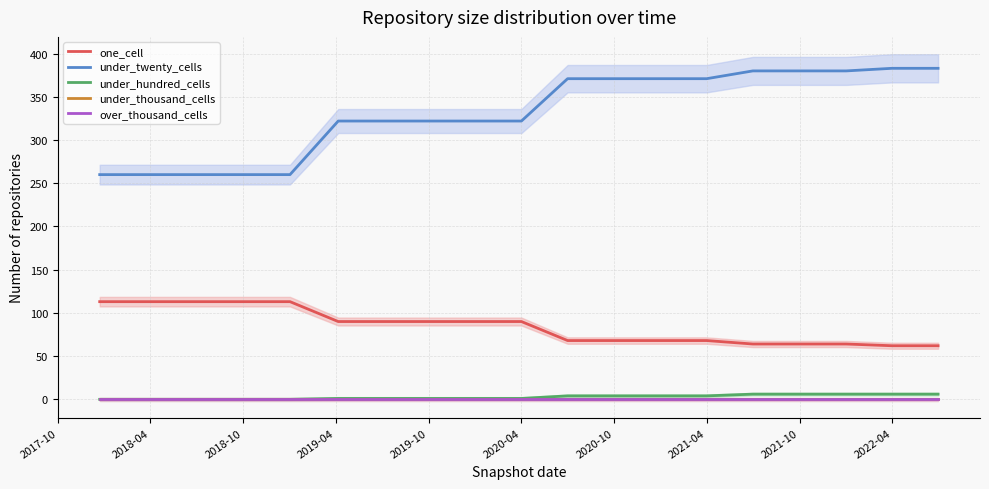

True or false: under_thousand_cells and over_thousand_cells intersect in this chart.

False